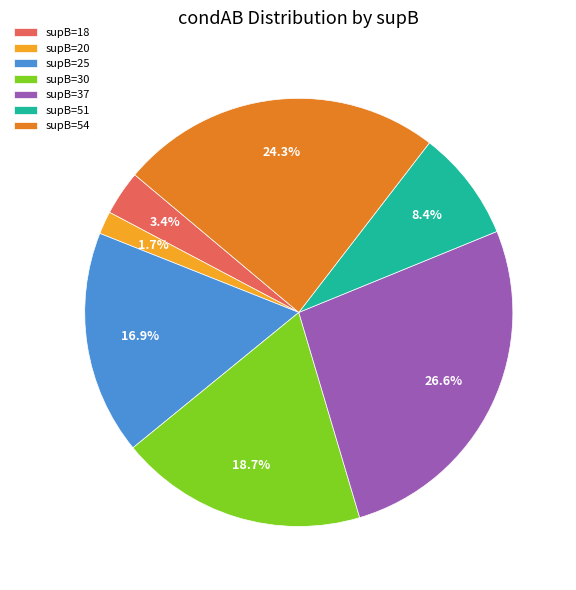

Do supB=51 and supB=18 together represent more than half of the pie?

No